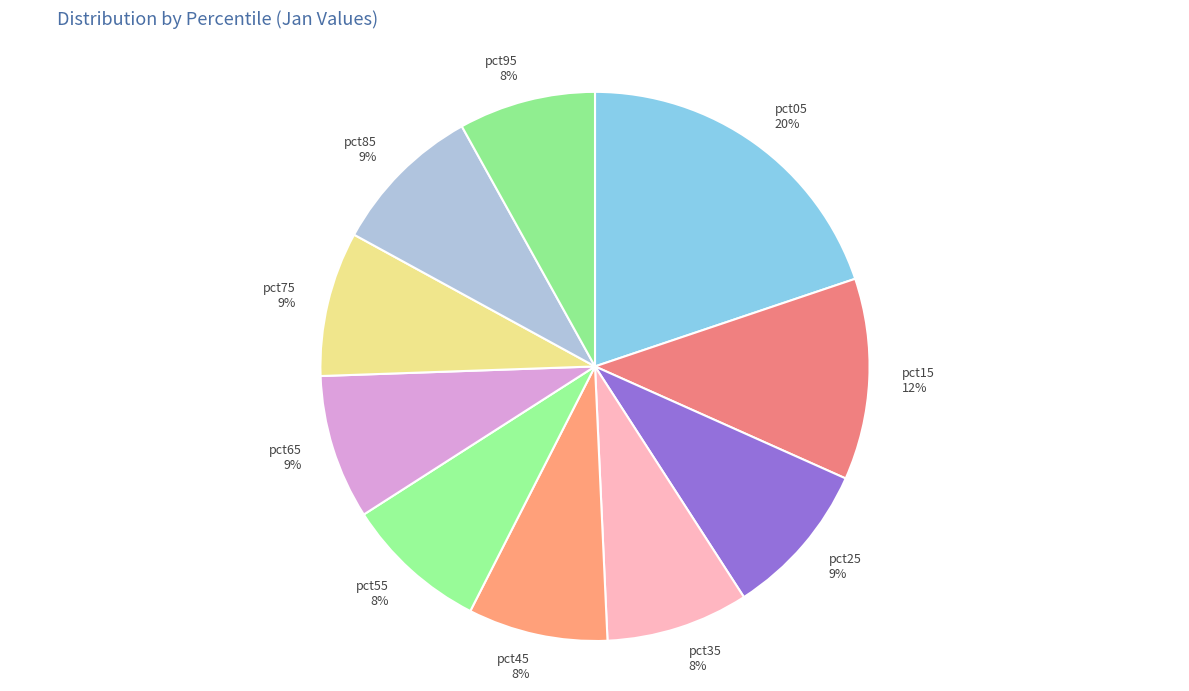

To the nearest percent, what percentage of the pie is pct85?

9%